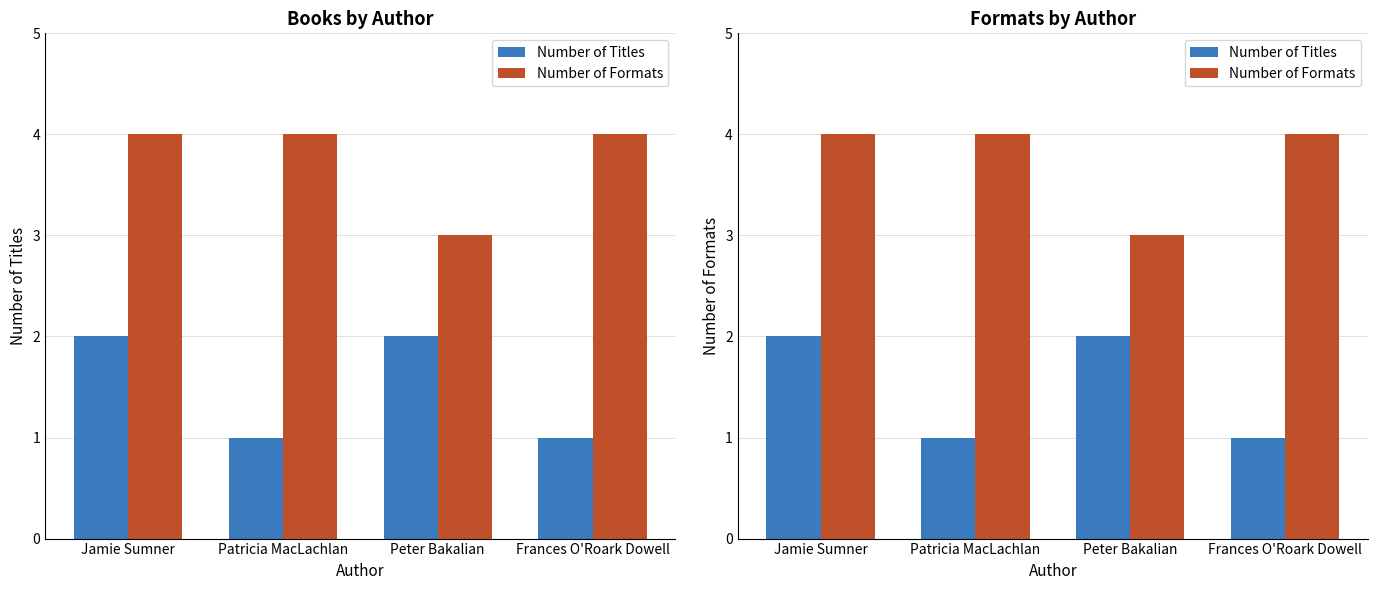

Rank the categories by Number of Titles value from highest to lowest.

Jamie Sumner, Peter Bakalian, Patricia MacLachlan, Frances O'Roark Dowell